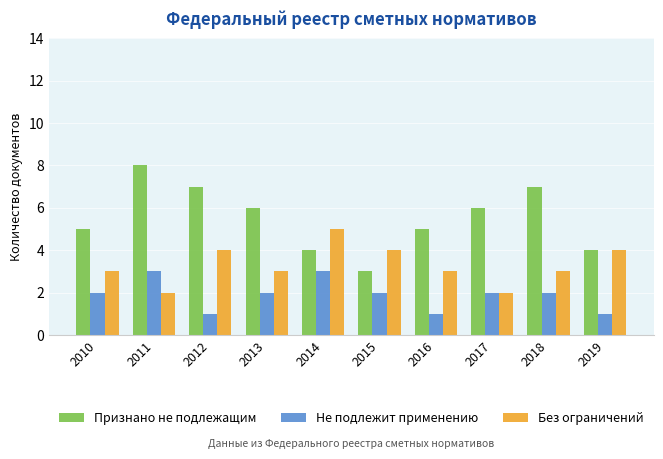

Which series changed the most between 2018 and 2019?

Признано не подлежащим